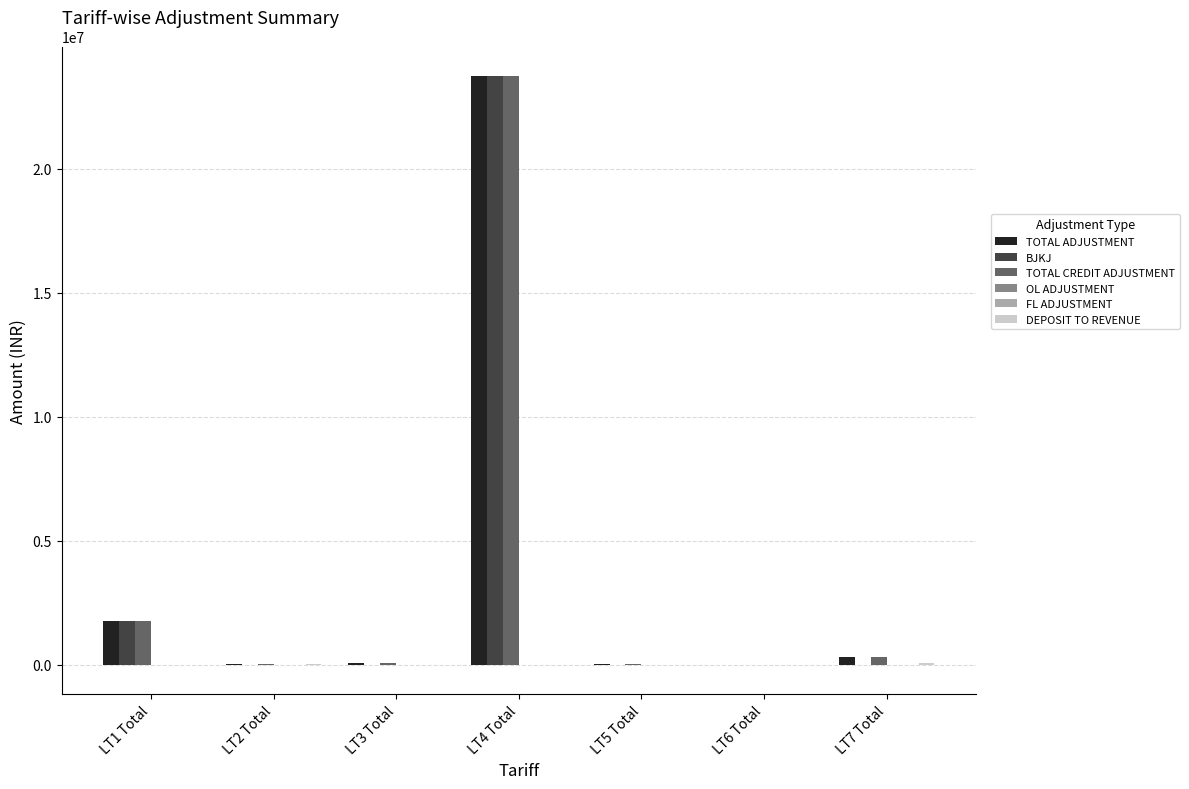

Between LT4 Total and LT7 Total, which series saw the biggest shift?

BJKJ